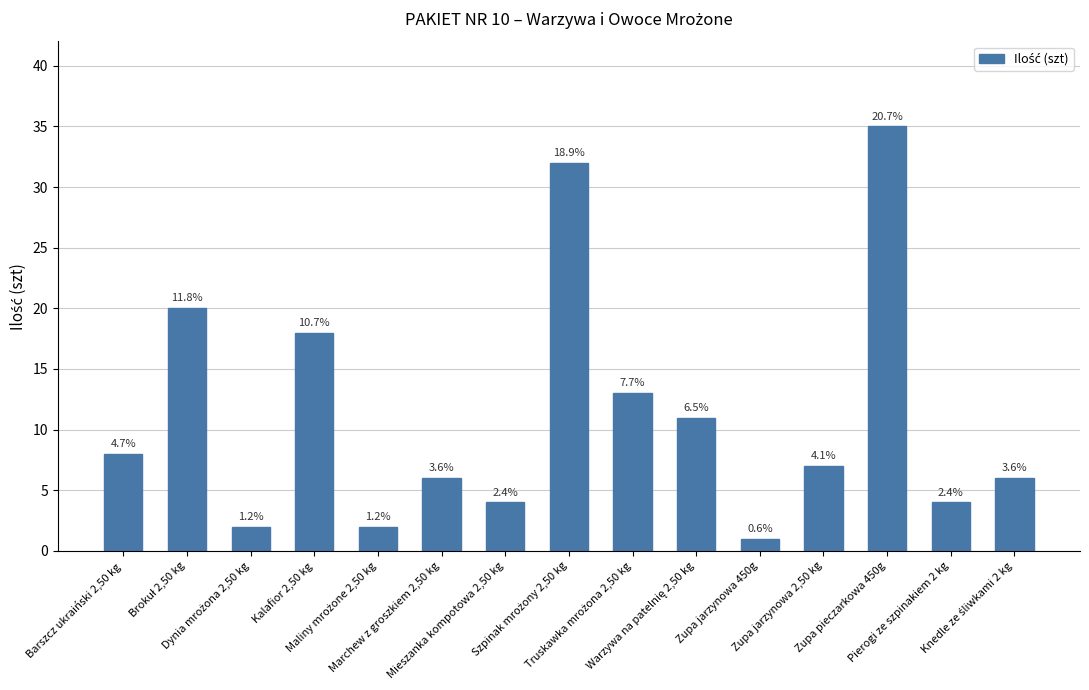

At which category does the chart reach its peak across all series?

Zupa pieczarkowa 450g